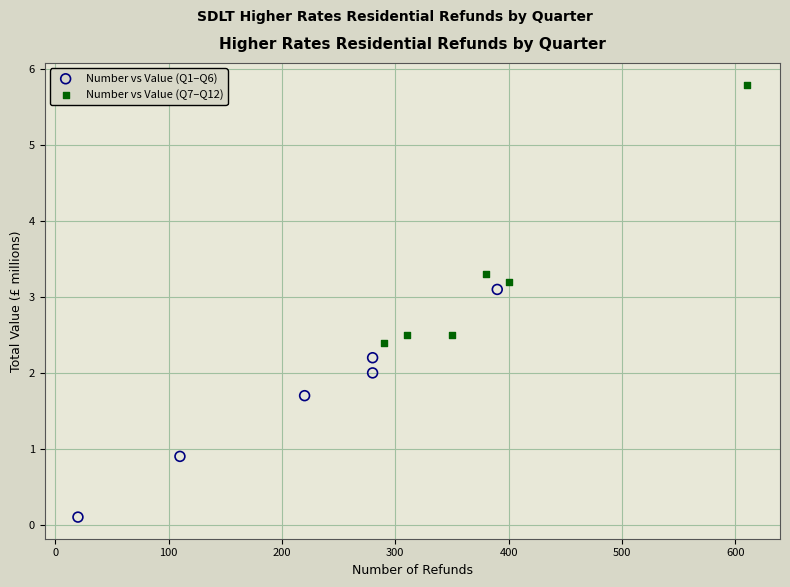

Which series contains the lowest Y value?

Number vs Value (Q1–Q6)